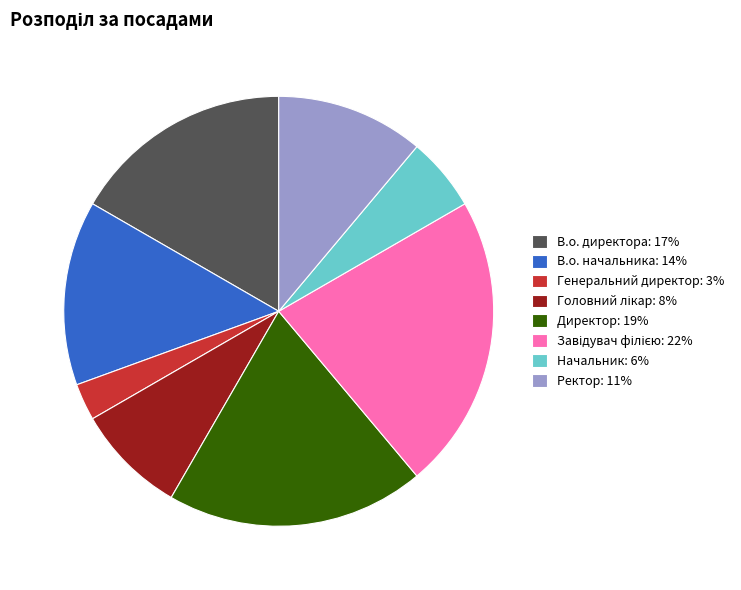

Does В.о. начальника: 14% represent more than half of the total?

No